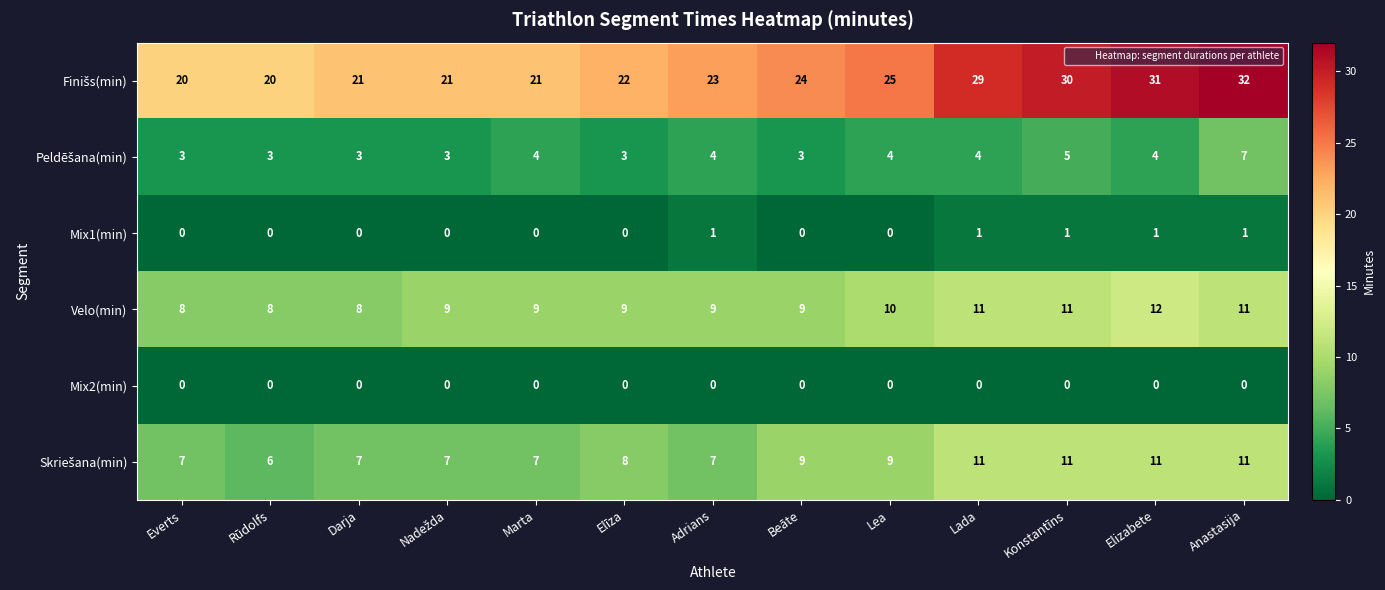

Count the Velo(min) values in the range 9 to 11.

9